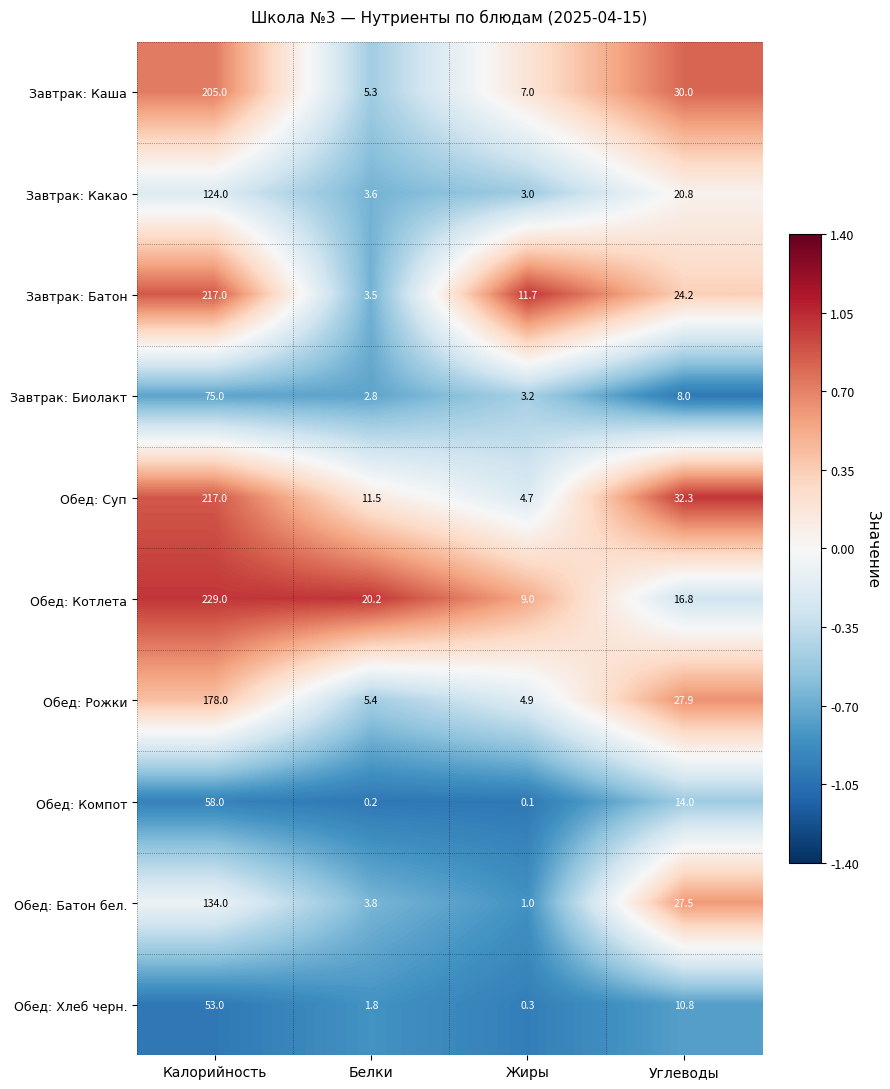

Is the value of Обед: Батон бел. at Углеводы greater than the value of Обед: Суп at Калорийность?

No